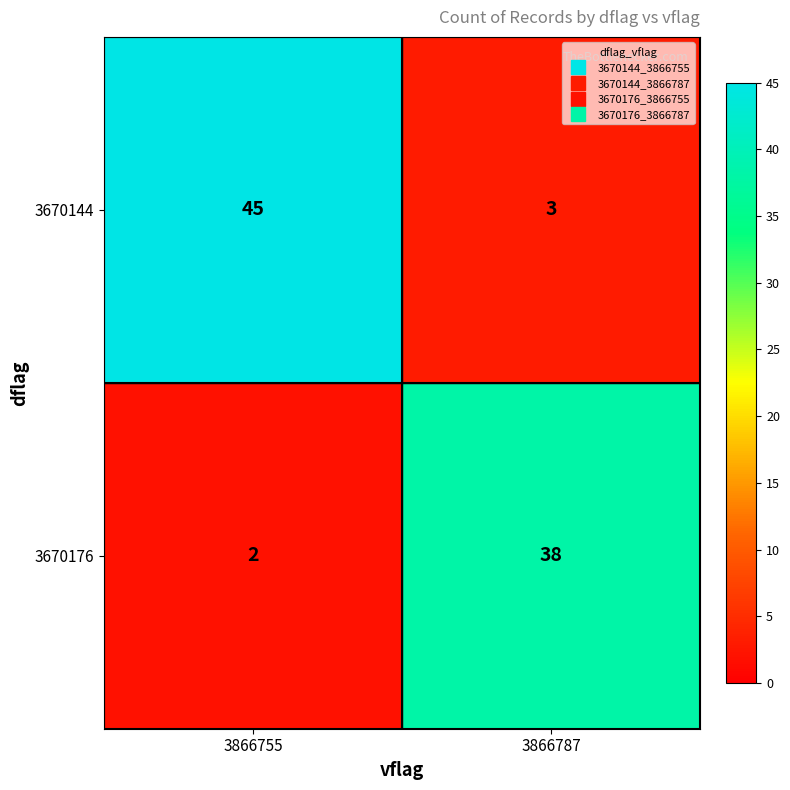

Reading right to left, extract all data points from this chart.

3670144: 3	45
3670176: 38	2